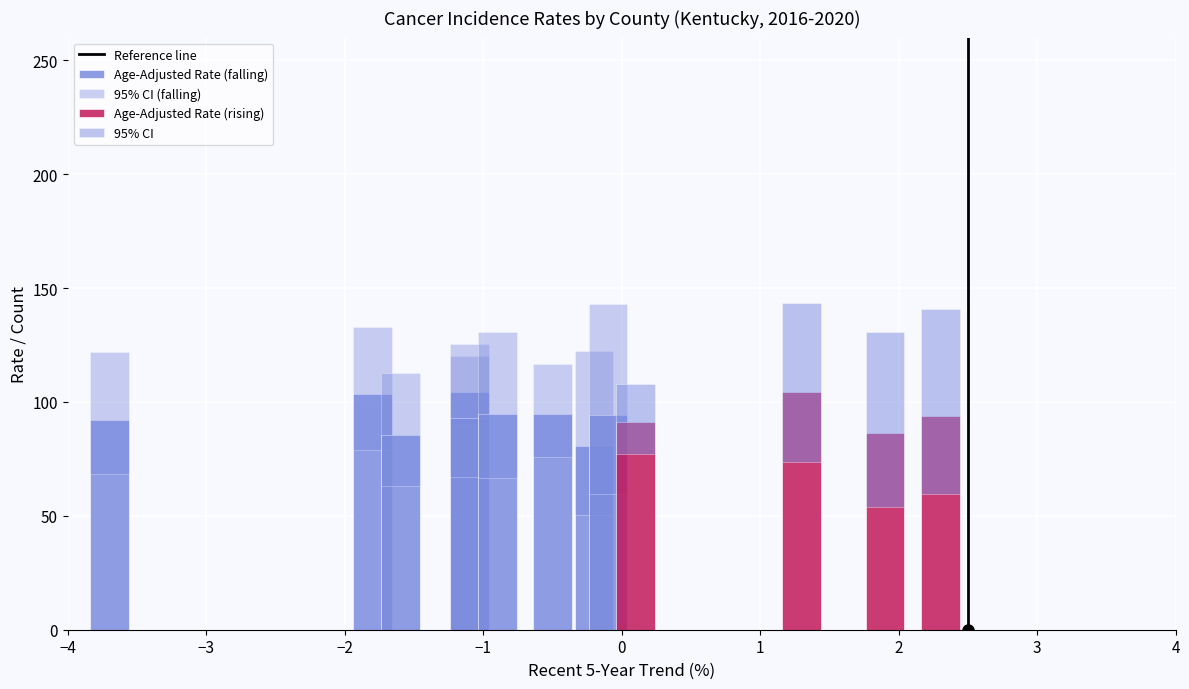

Which has a higher value, −3 or −4?

−3